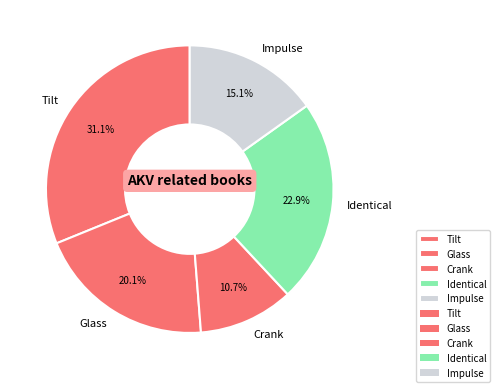

Which has a higher value, Crank or Glass?

Glass